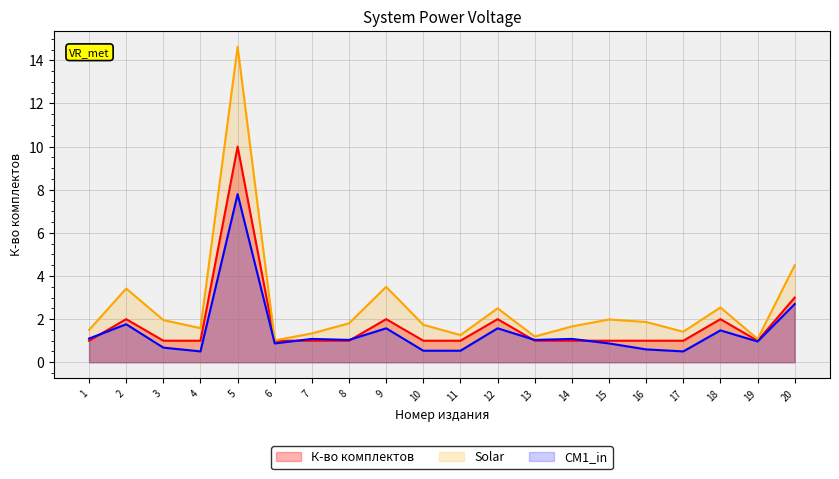

Rank the series by their average value, from highest to lowest.

Solar, К-во комплектов, CM1_in